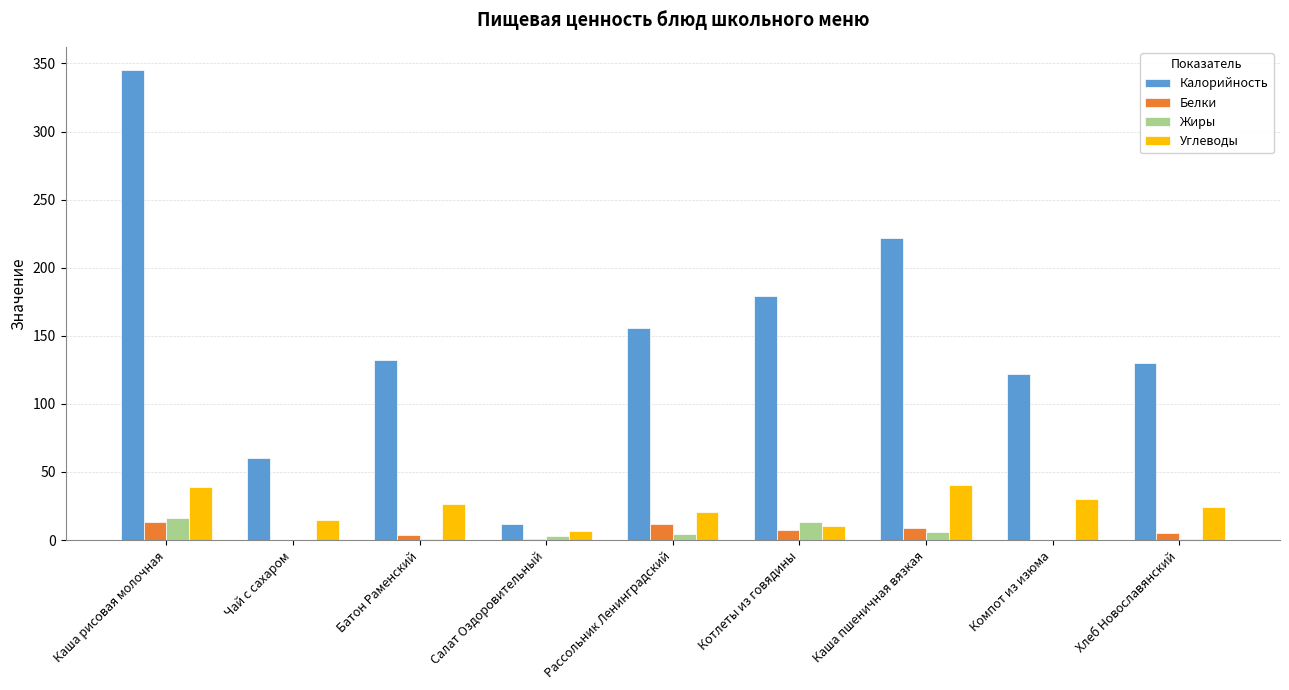

Where does the Углеводы series first go above 24?

Каша рисовая молочная